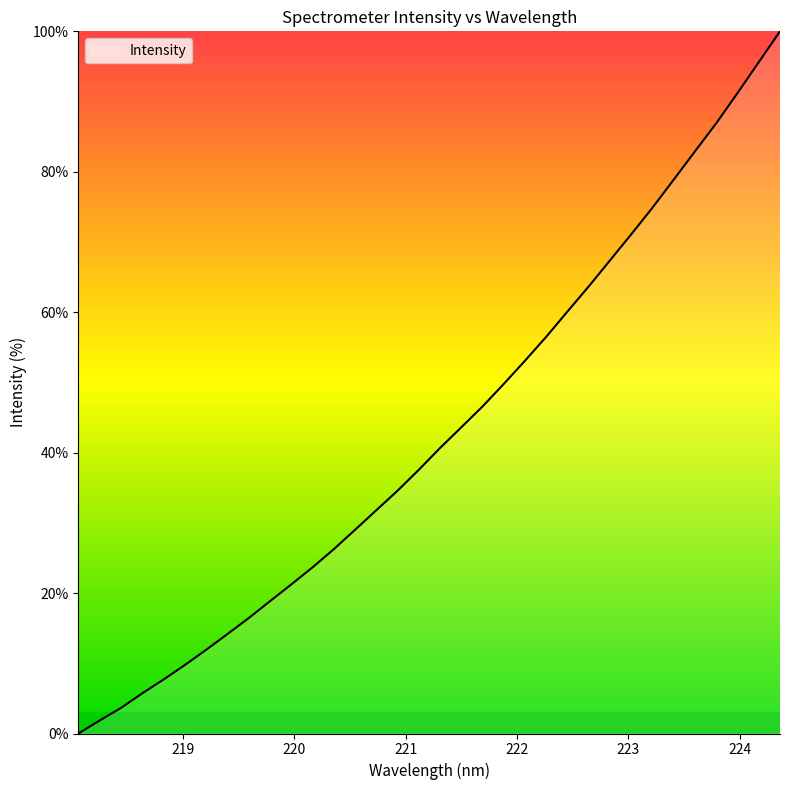

What is the difference between the maximum and minimum values?

100.0